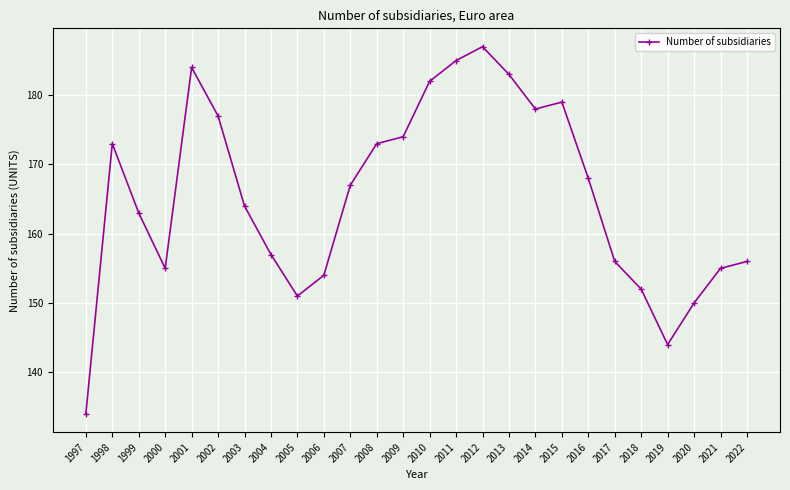

What is the average value?

165